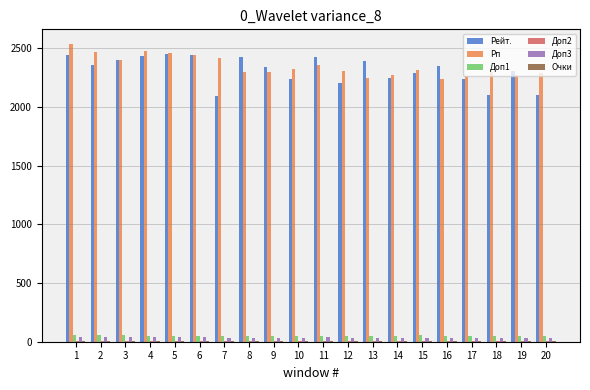

Which series changed the most between 13 and 20?

Рейт.